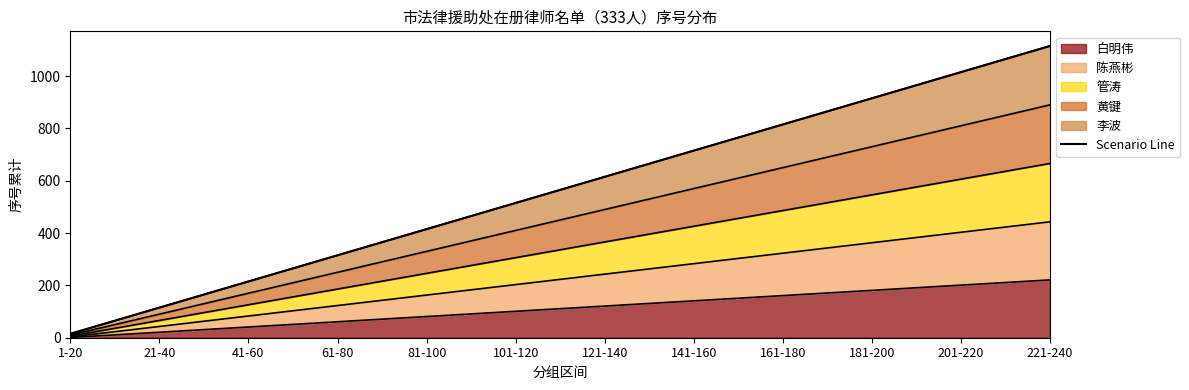

The 白明伟 series shows 221 at 161-180. True or false?

False